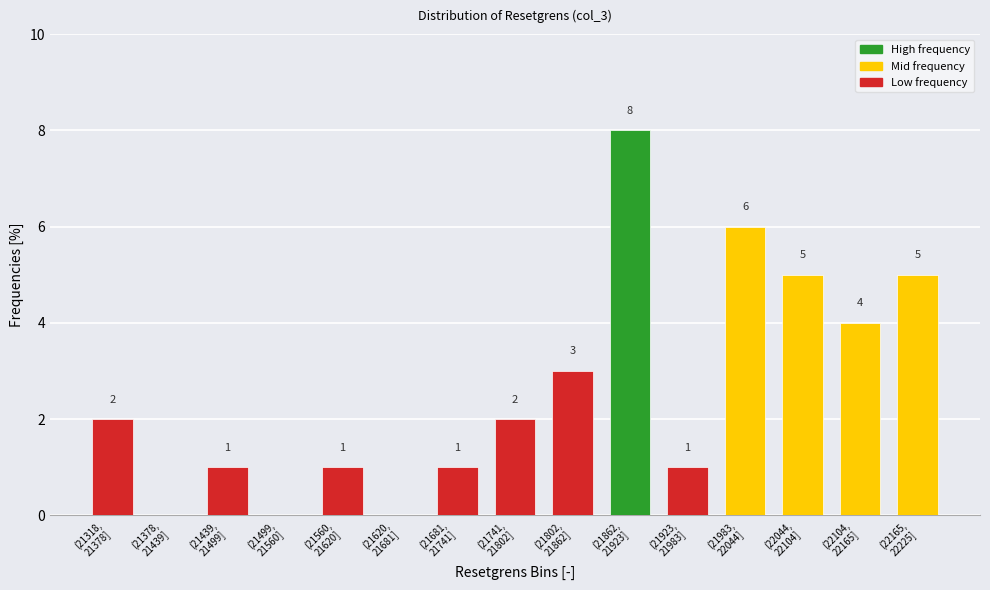

What is the greatest value displayed?

8